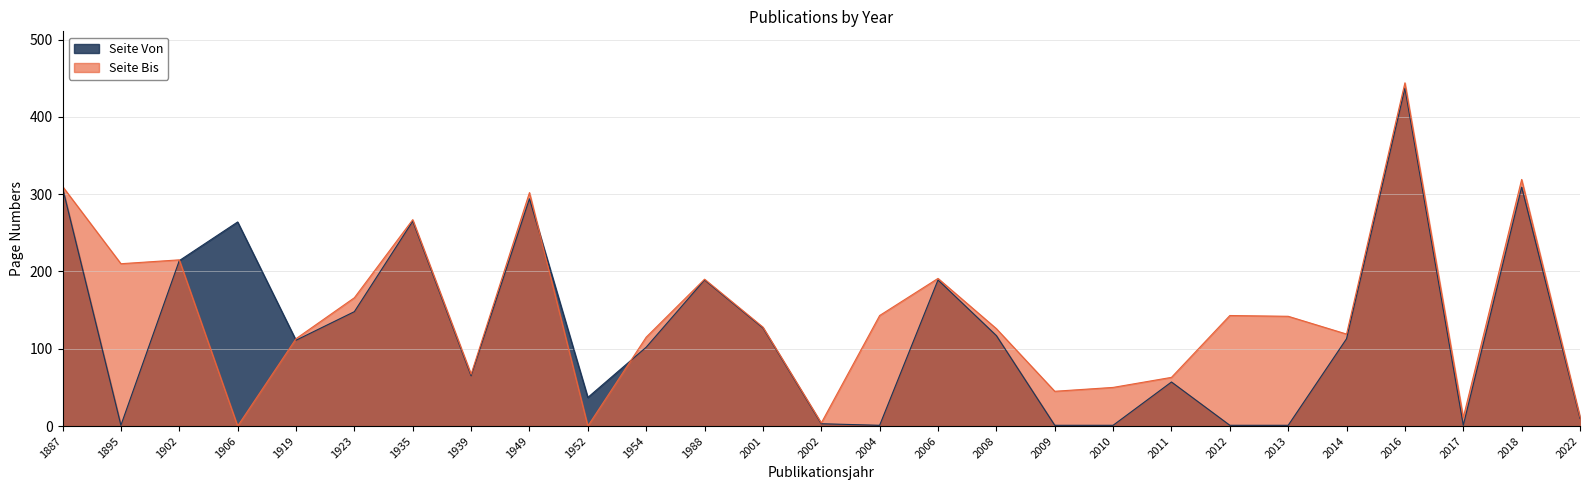

At which label is Seite Bis closest to 222?

1902